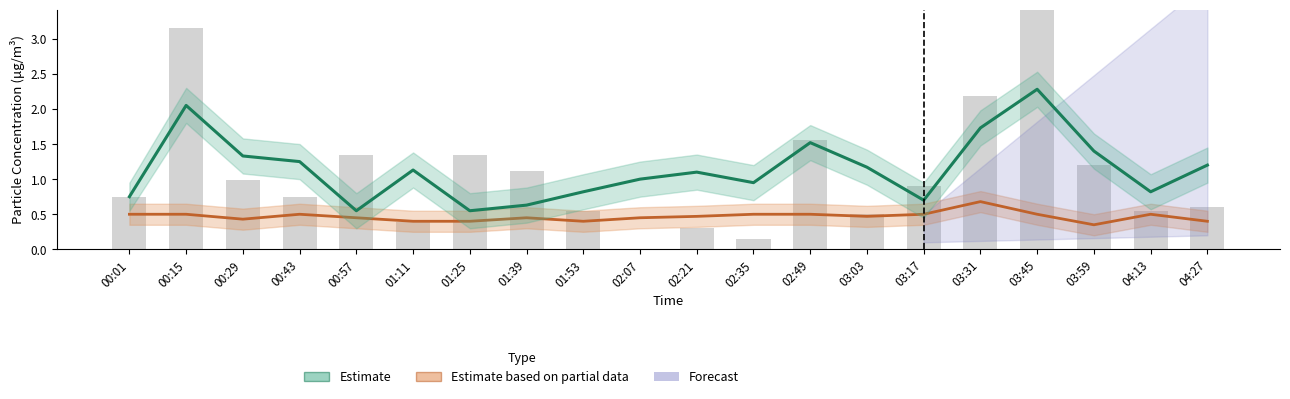

Which series has the largest total across all categories?

SDS_P1 (Estimate)